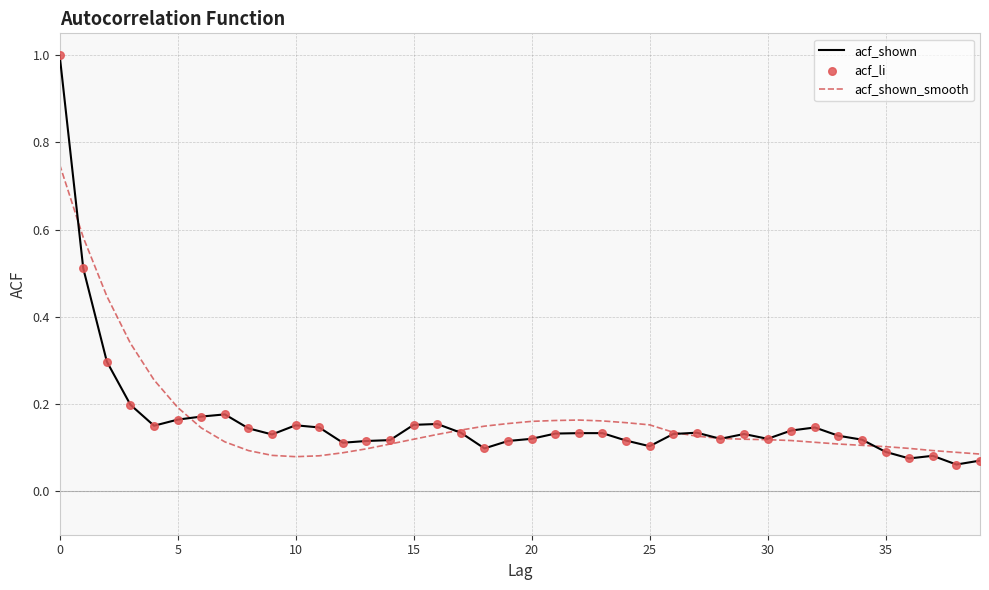

Which series has the widest spread of values?

acf_shown